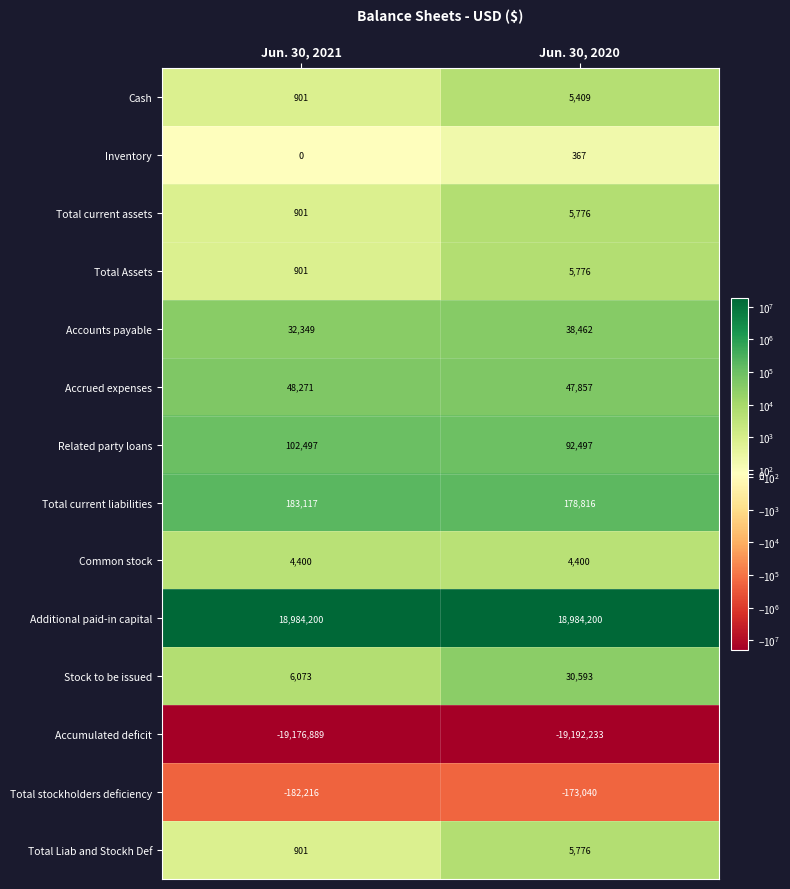

Which series has the largest range (max minus min)?

Stock to be issued